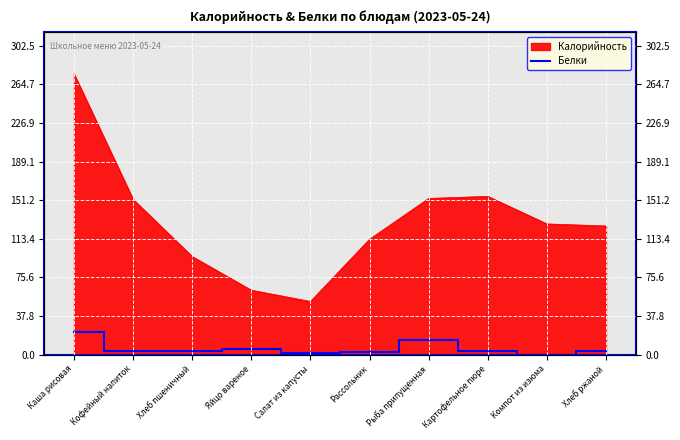

What position from the left is Компот из изюма?

9